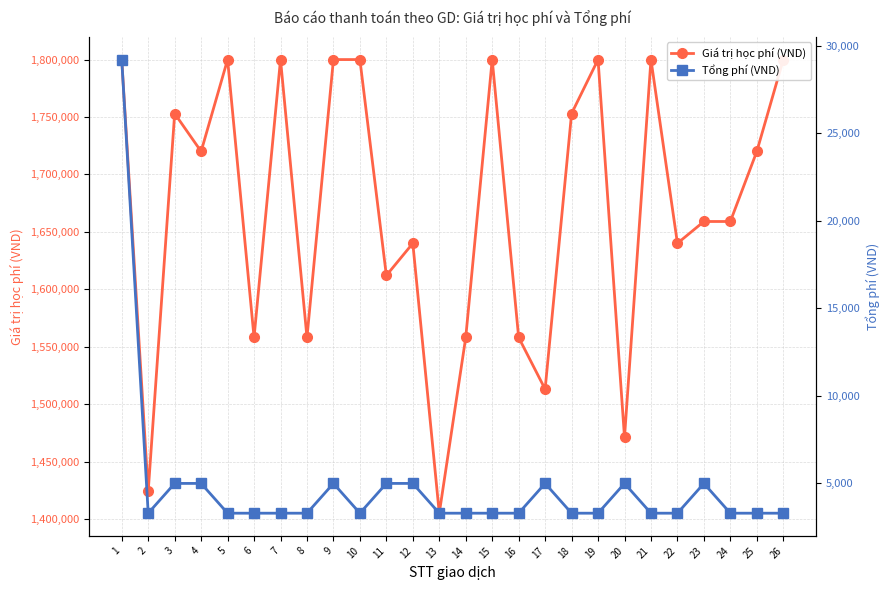

What is the sum of all Tổng phí (VND) values?

125300